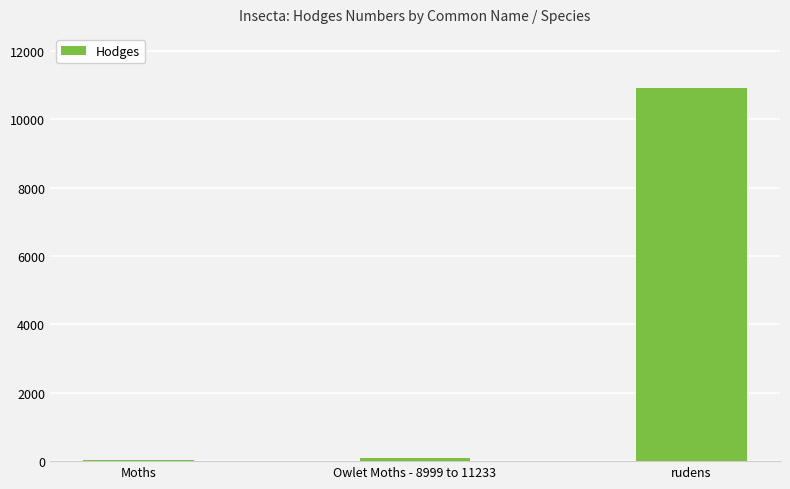

What is the sum of all values?

11036.5